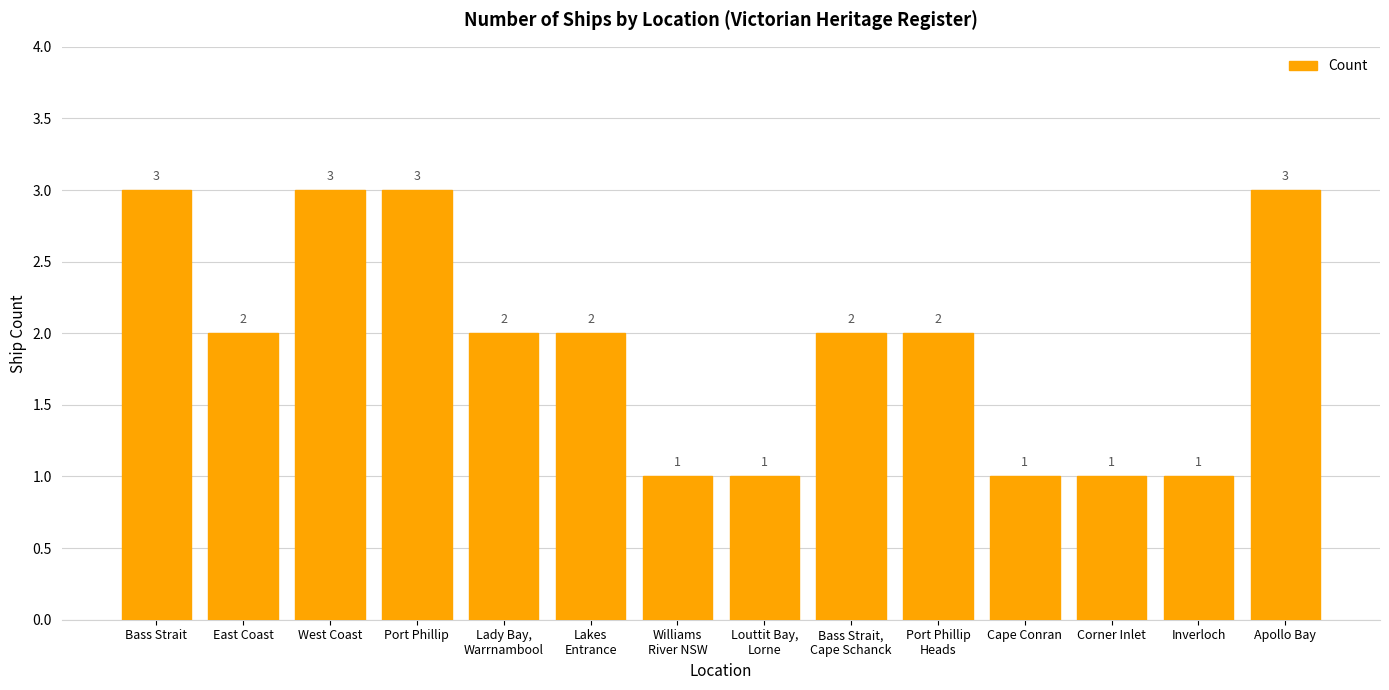

What is the difference between the second highest and minimum values?

2